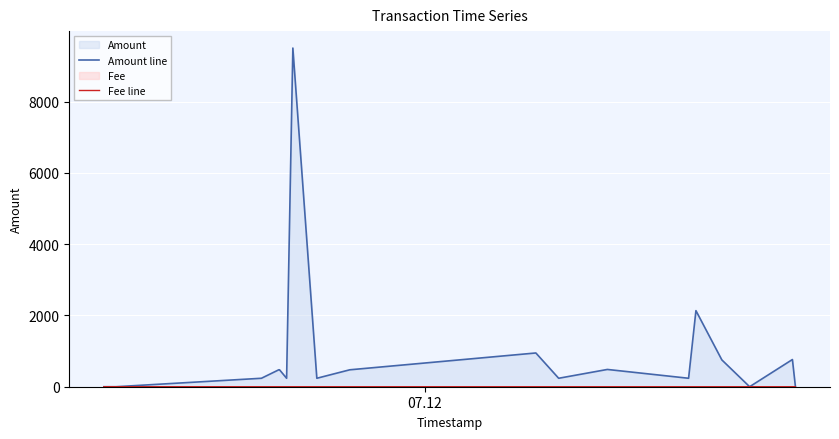

Reading right to left, transcribe all the data shown in this chart.

Amount line: 0.6	763.0	0.0	752.0	2134.0	237.1	484.6	237.1	946.6	474.6	237.2	9499.7	237.2	474.7	474.7	237.2	0.0	0.0
Fee line: 0.0	0.0	0.0	0.0	0.0	0.0	0.0	0.0	0.0	0.0	0.0	0.0	0.0	0.0	0.0	0.0	0.0	0.0